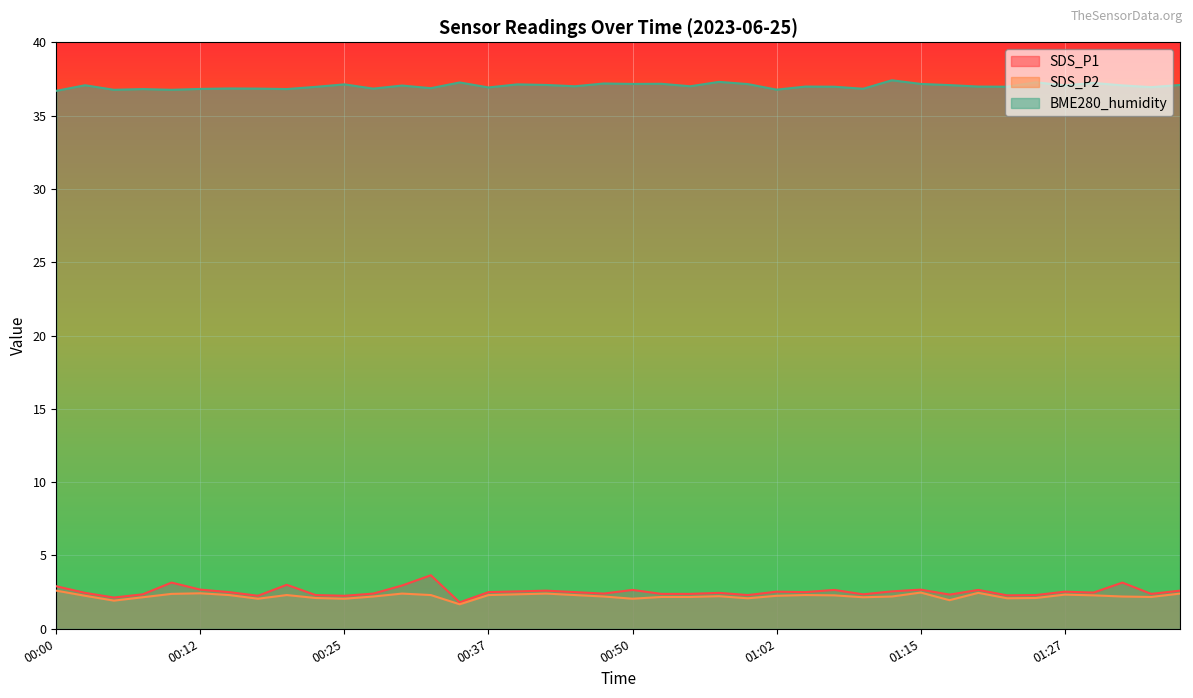

At which label does SDS_P1 reach its peak?

00:32